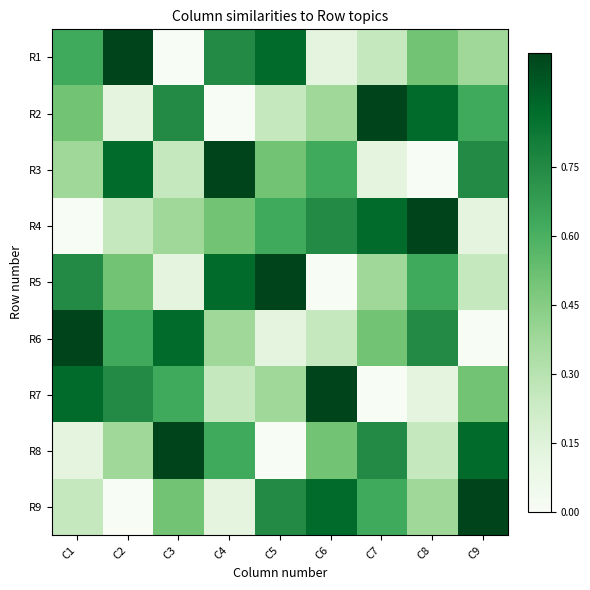

Which series has the widest spread of values?

R1